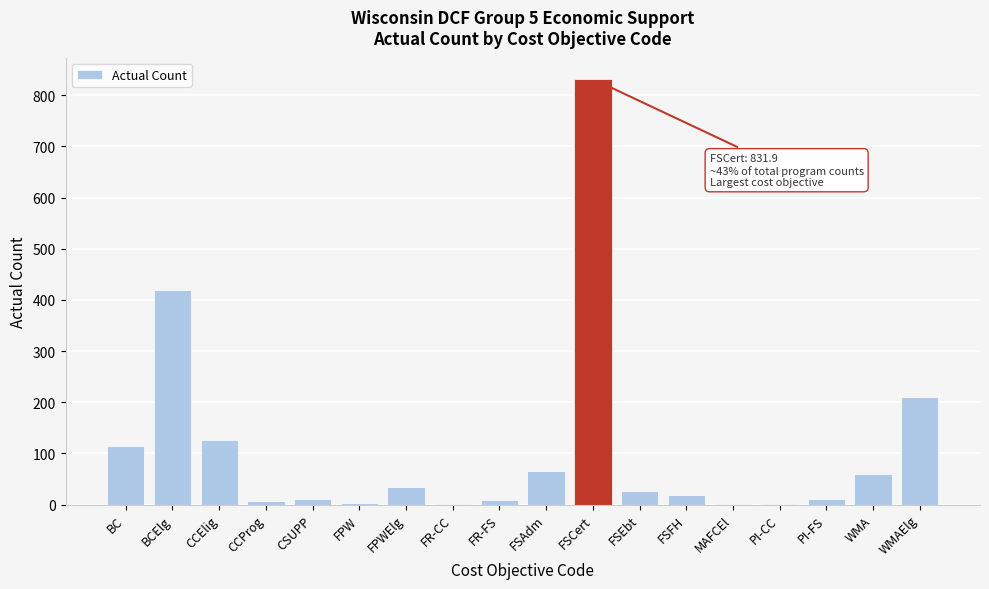

Which category has the highest value across all series?

FSCert